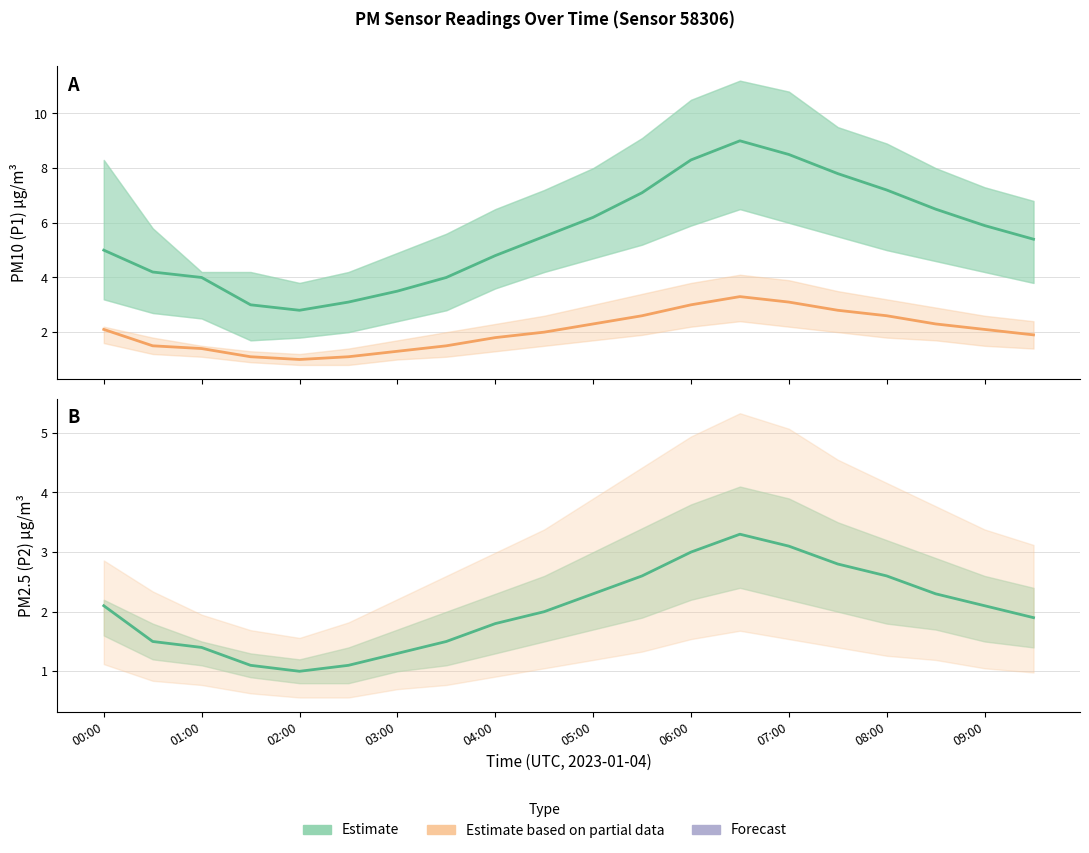

Where is the first local maximum for Estimate (P2)?

13